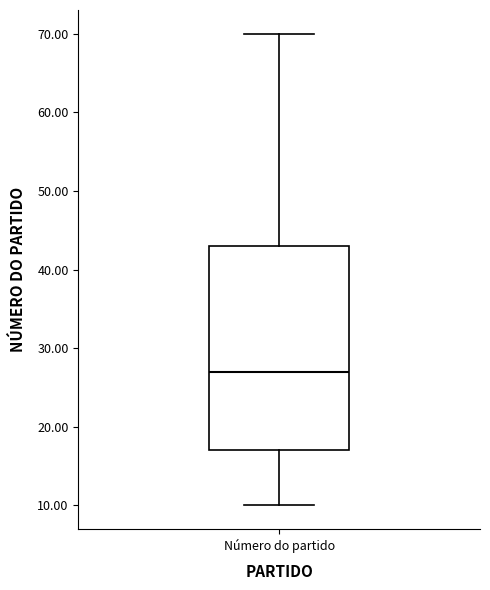

Read this box plot against the y-axis: the position of the median line, the range covered by the box, and the ends of both whiskers. The values are not printed on the chart, so give them approximately, as read against the axis.

median 27, box 17 to 43, whiskers 10 to 70